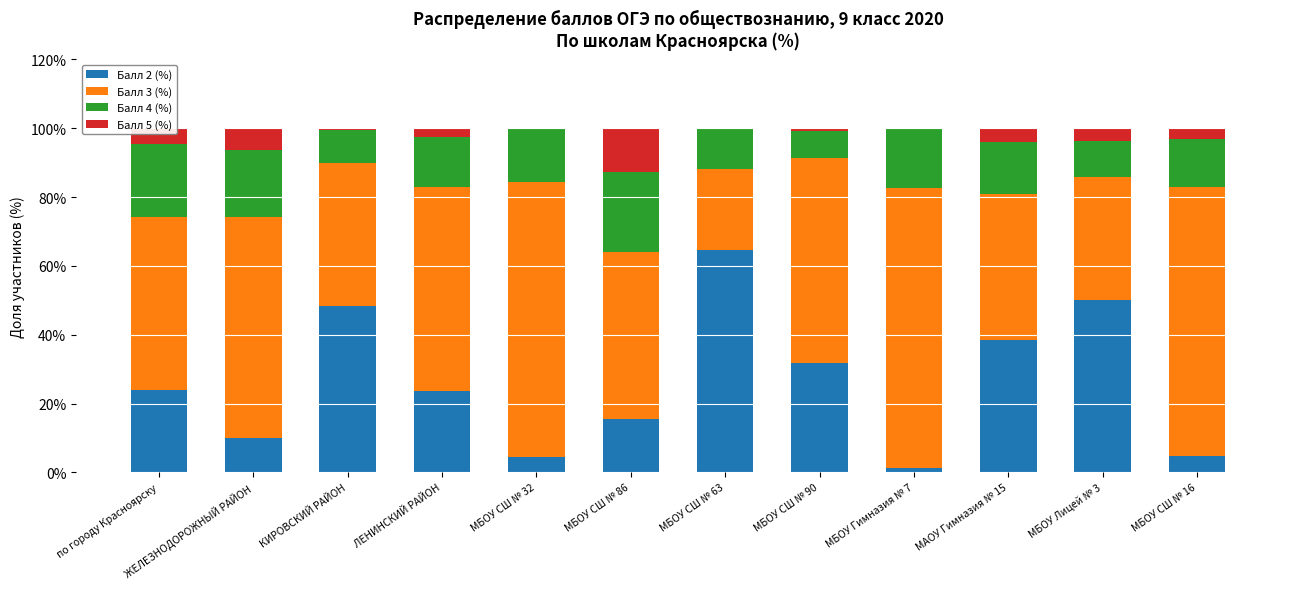

The Балл 2 (%) series shows 42.6 at МБОУ СШ № 90. True or false?

False